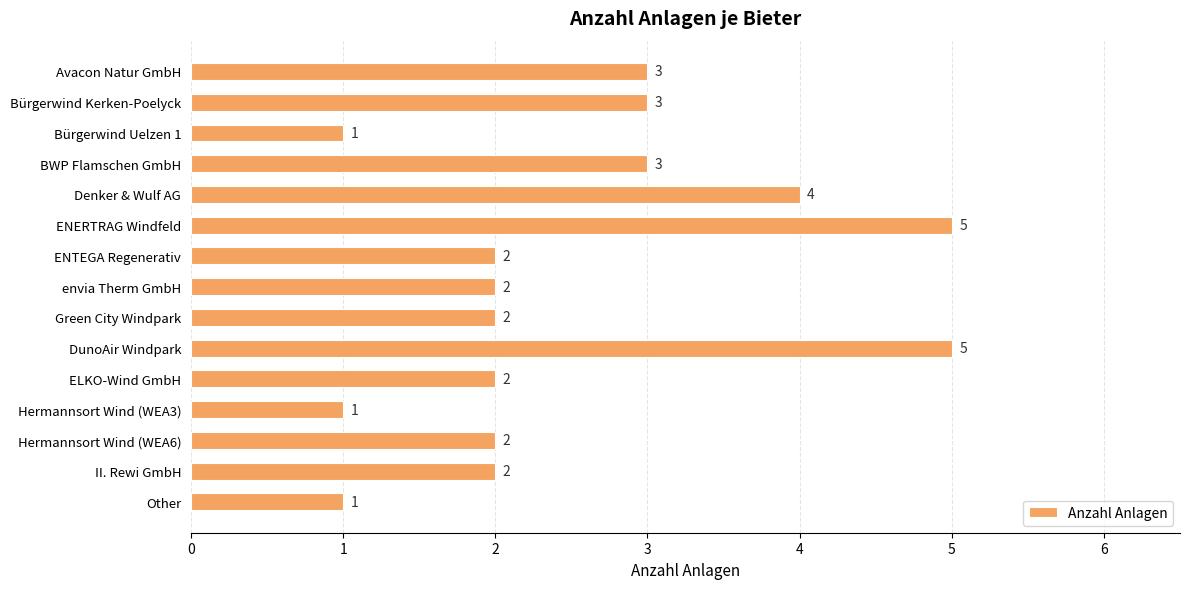

Approximately how many times larger is the value at BWP Flamschen GmbH compared to Other?

3.0